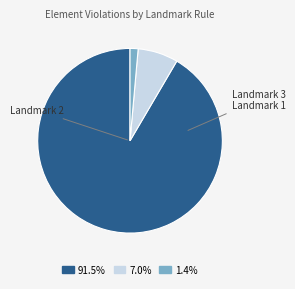

Approximately how many times larger is the value at Landmark 3 compared to Landmark 1?

5.0